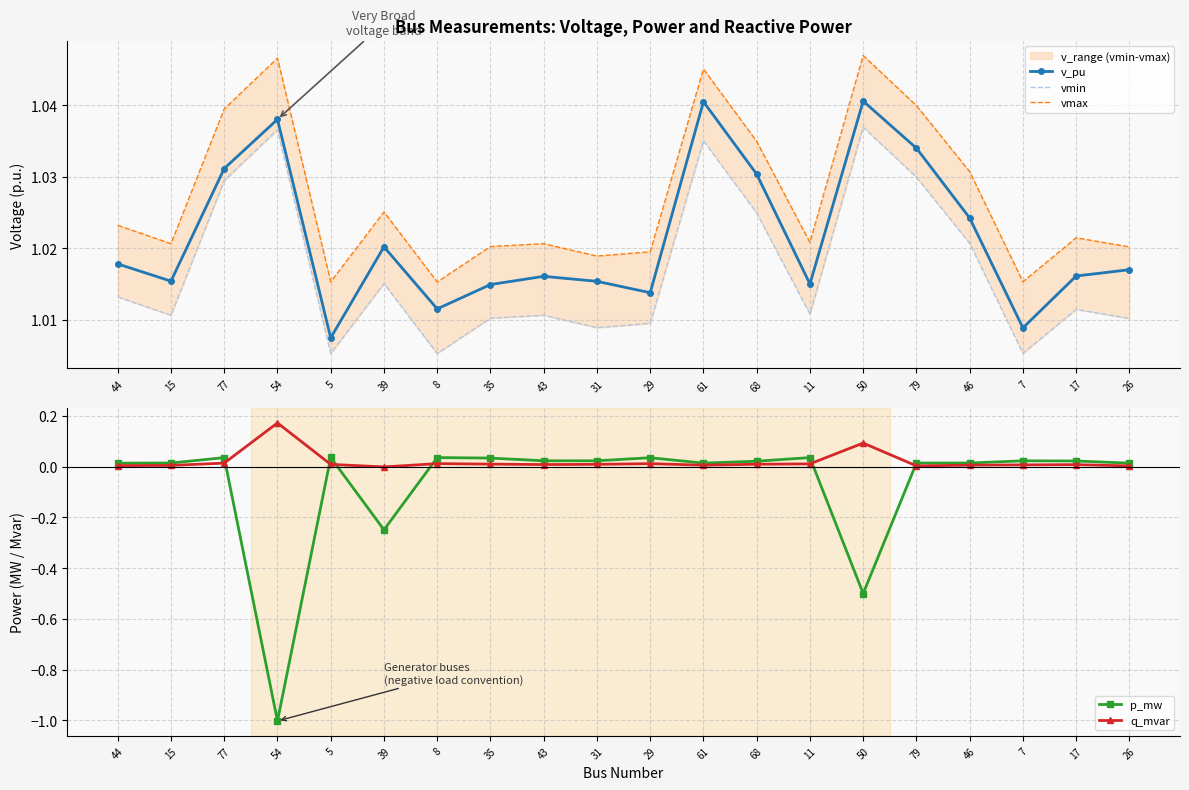

True or false: p_mw has more than 0 points higher than both neighbors.

True